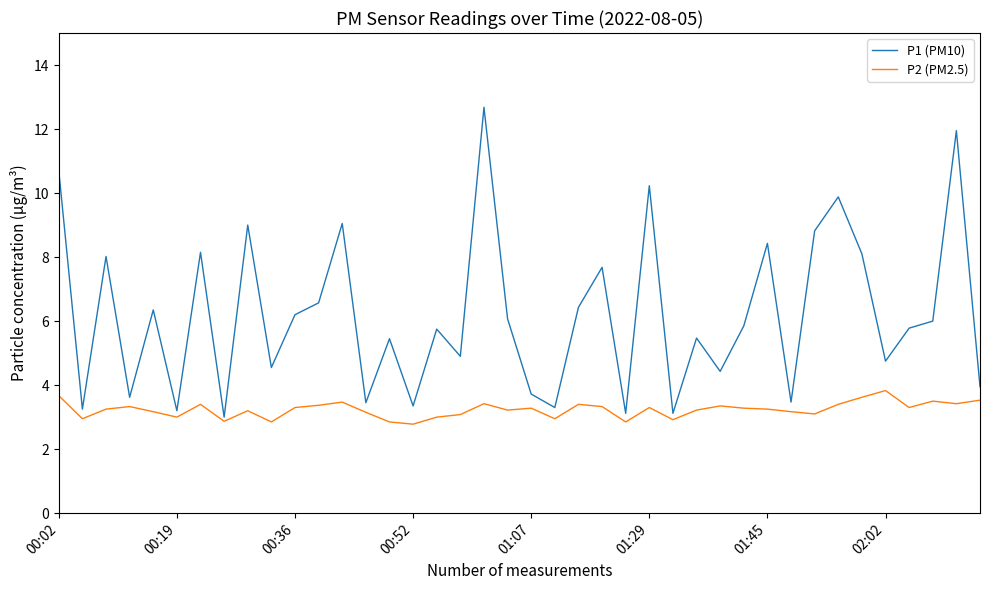

List the series in order of their overall mean, lowest first.

P2 (PM2.5), P1 (PM10)